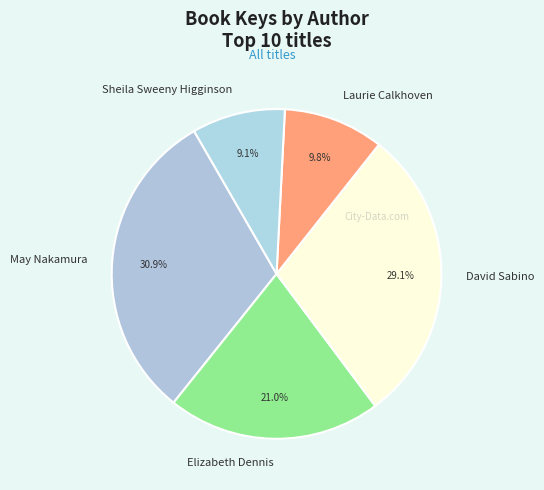

Count the number of slices in the pie.

5